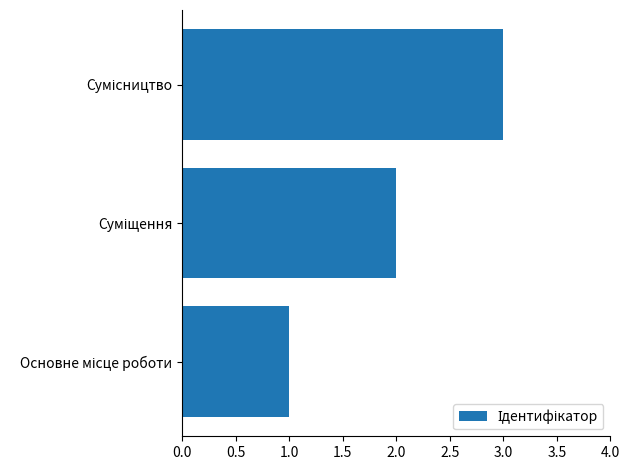

What is the maximum value shown in the chart?

3